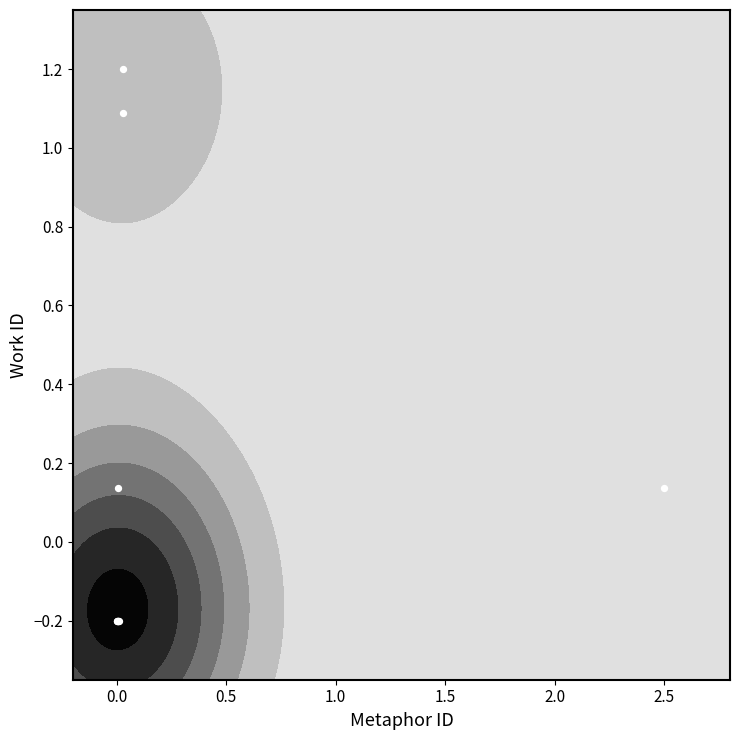

What is the minimum value shown in the chart?

-0.2